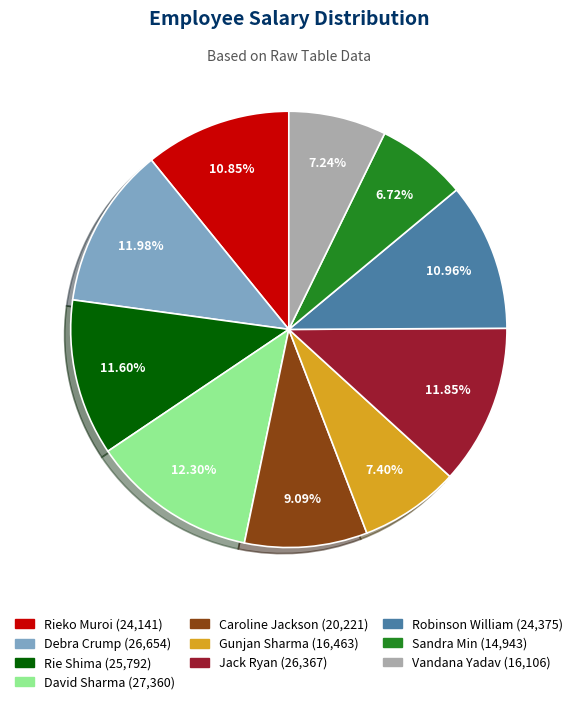

Which slice is the smallest?

Sandra Min